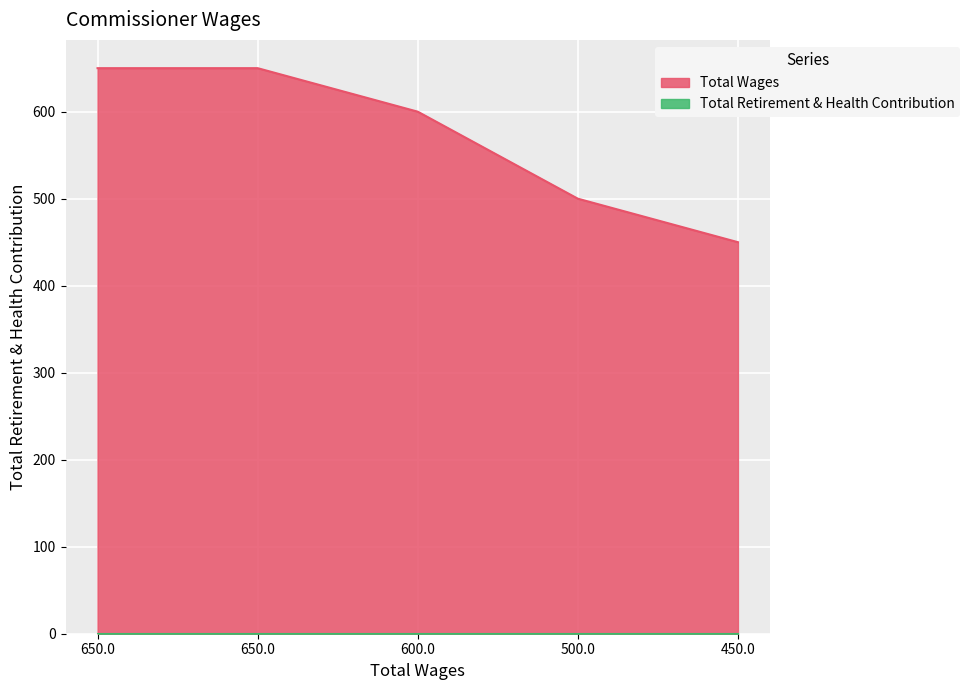

Count the number of data series in this chart.

2